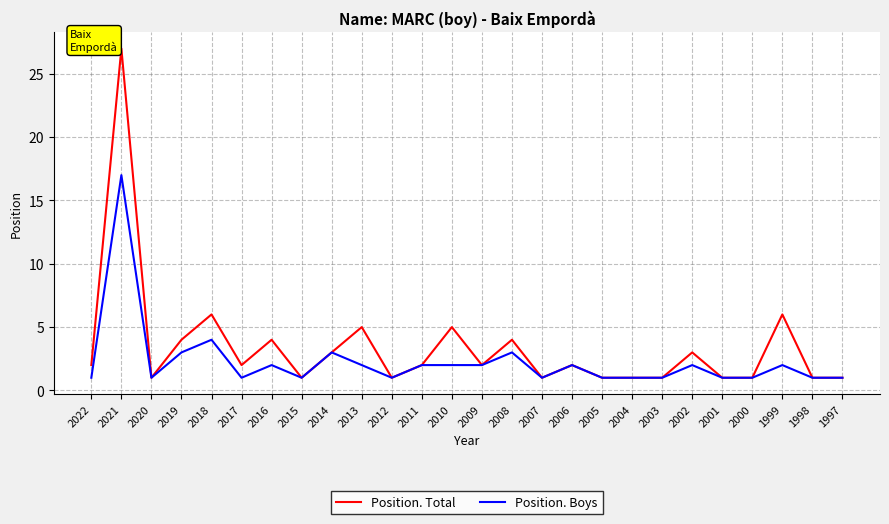

What is the sum of all Position. Total values?

88